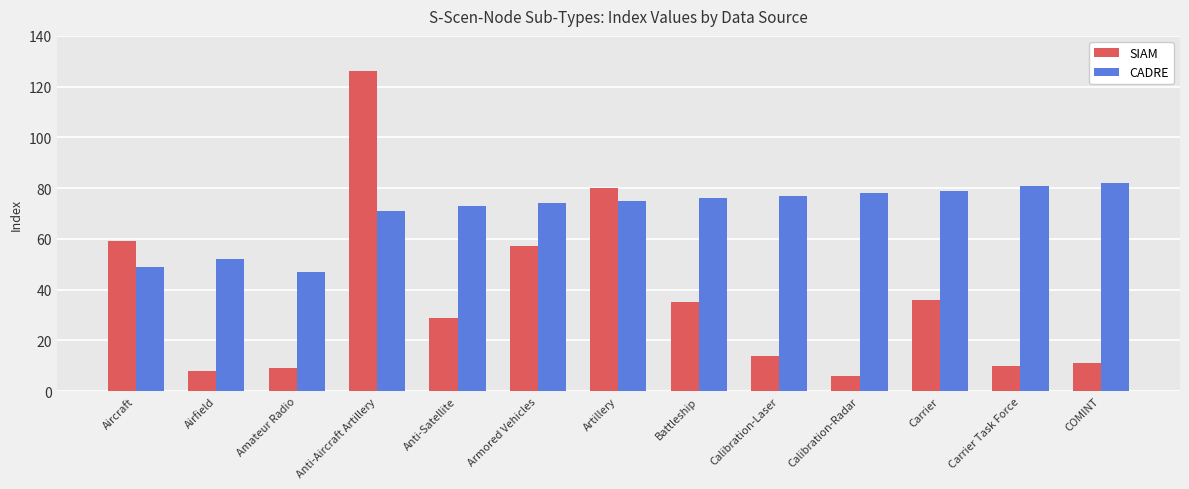

Which series has the largest total across all categories?

CADRE